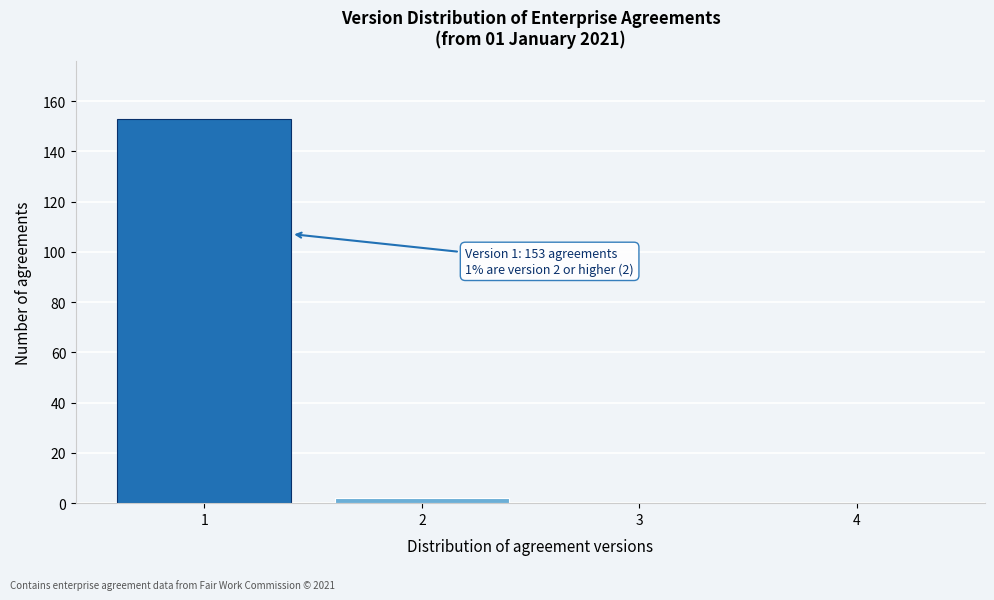

Which range on the x-axis has the tallest bar?

0.5 to 1.5